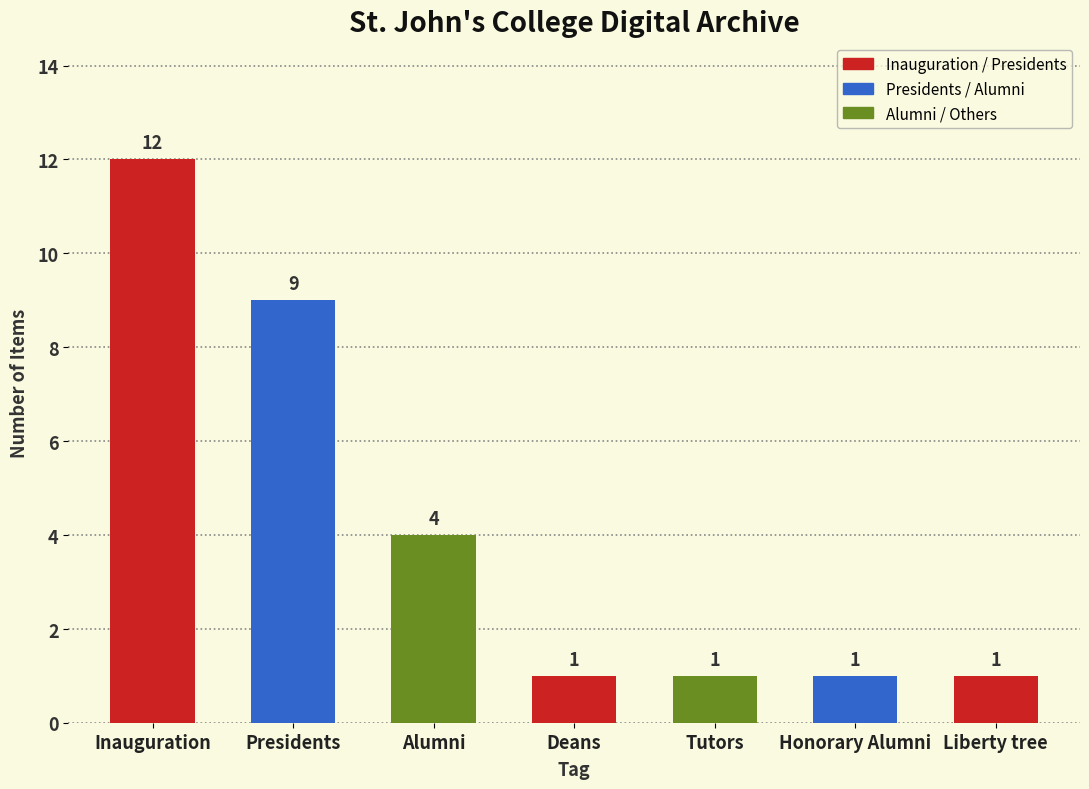

Approximately how many times larger is the value at Deans compared to Honorary Alumni?

1.0